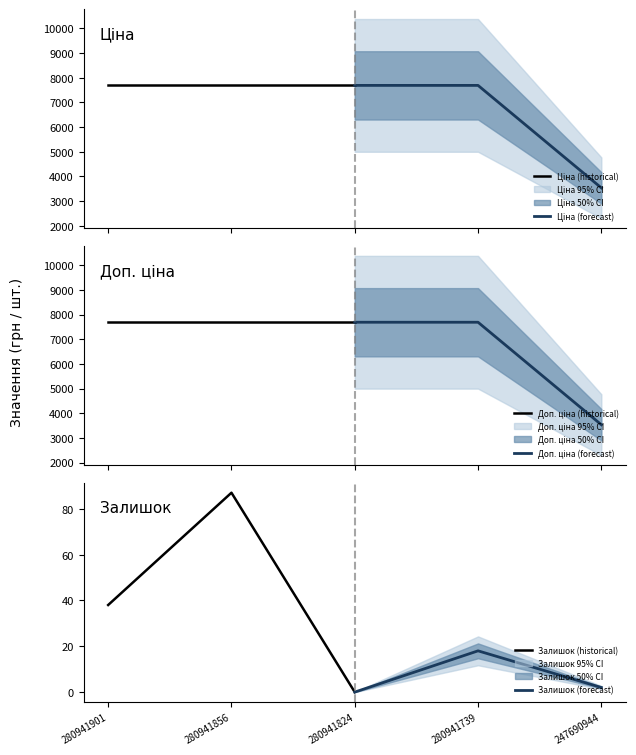

What is the highest value of the Залишок (historical) series?

87